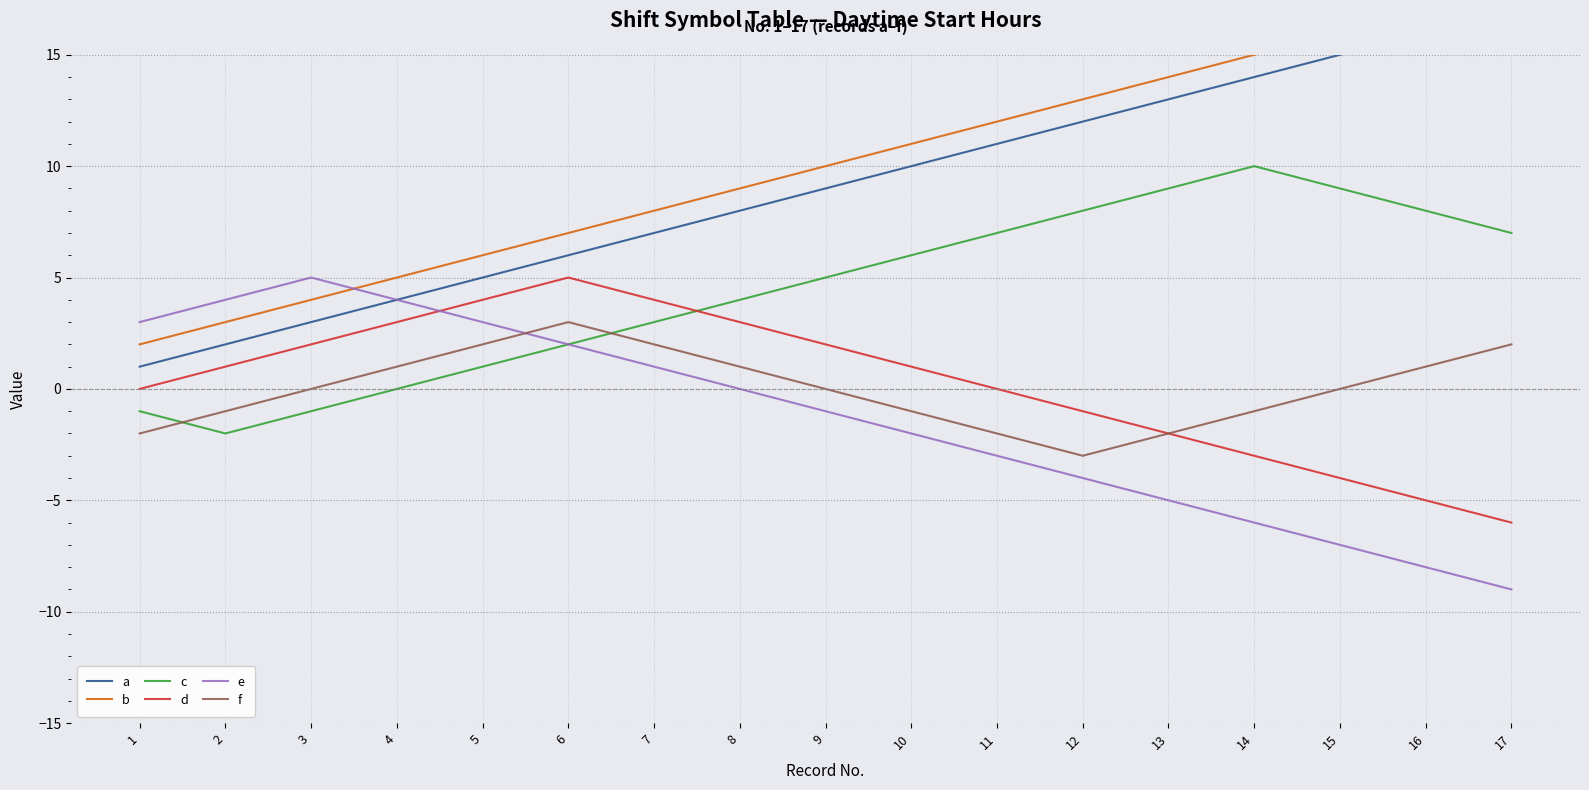

Which series ends up on top after the final intersection of d and c?

c